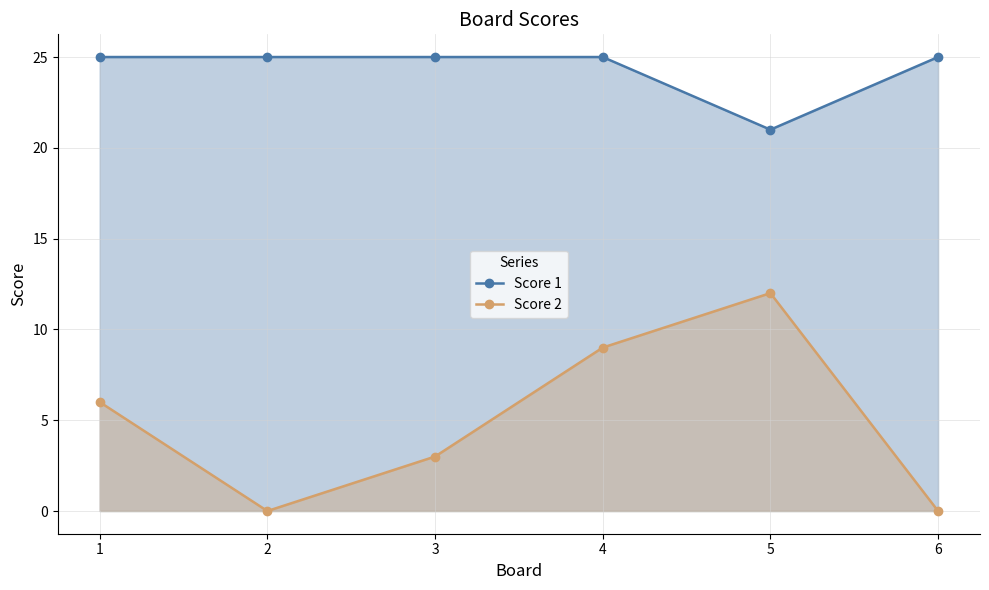

True or false: Score 2 and Score 1 intersect in this chart.

False